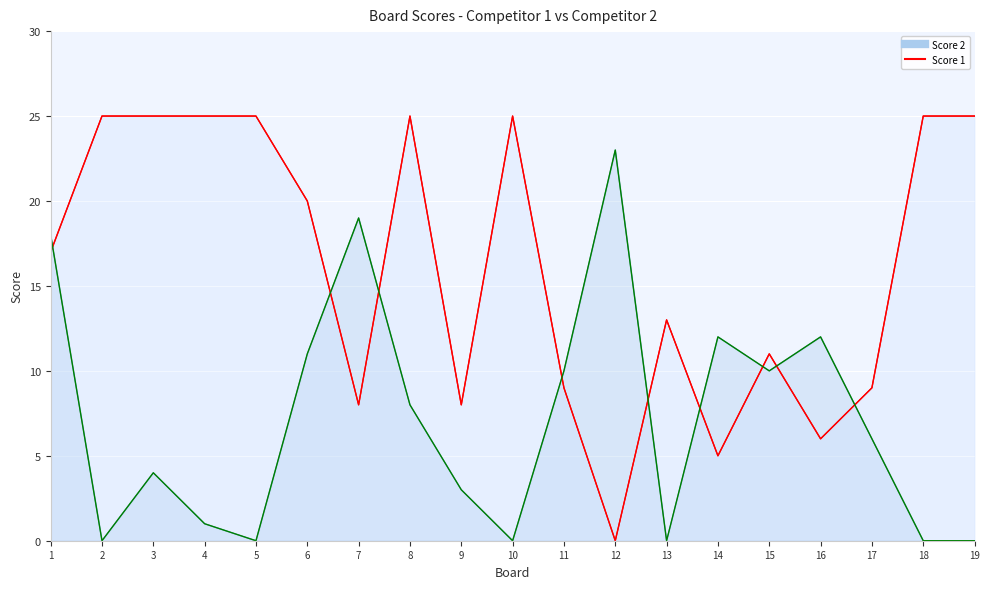

Which has a higher value, 15 or 13?

13